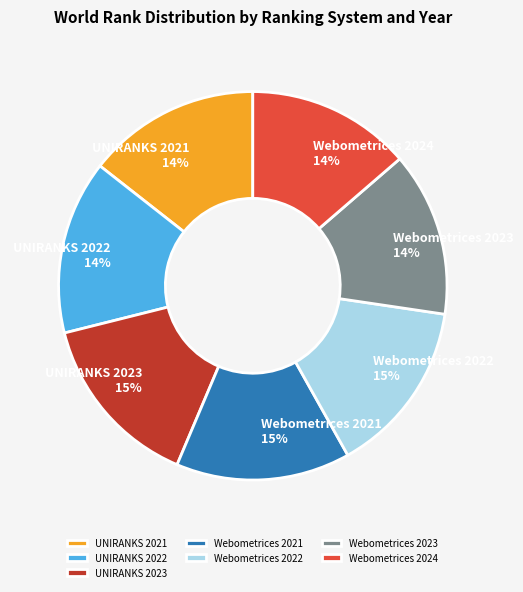

To the nearest percent, what percentage of the pie is UNIRANKS 2021?

14%